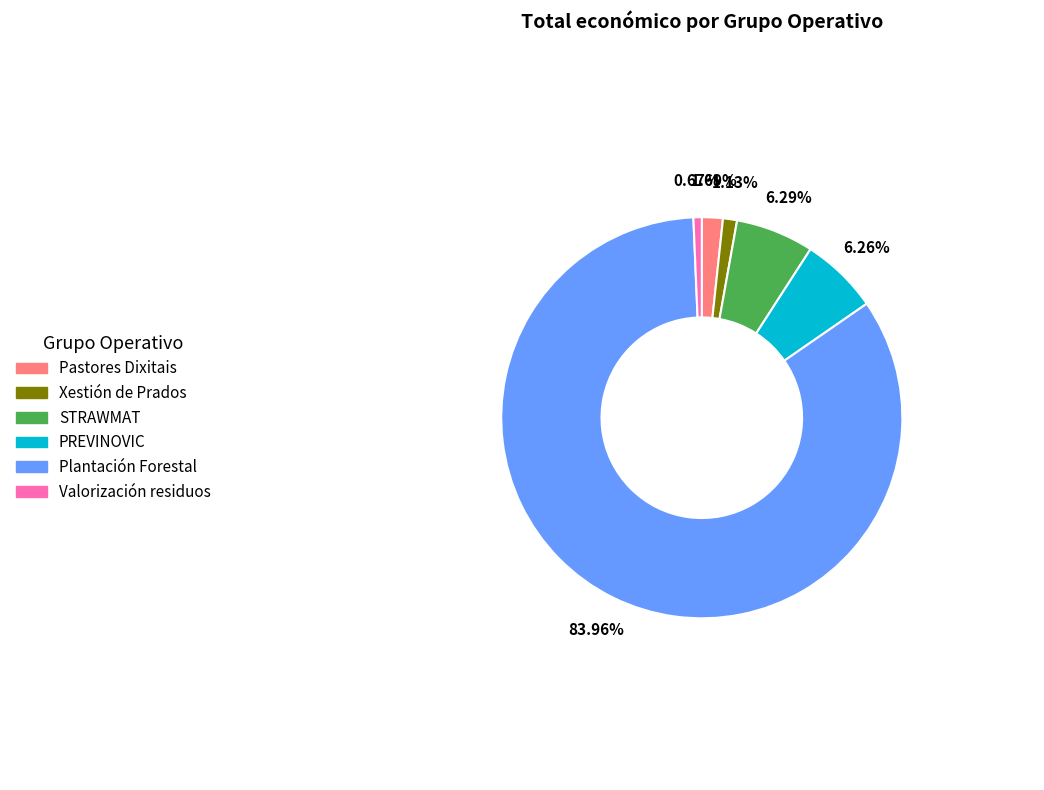

Count the number of slices in the pie.

6